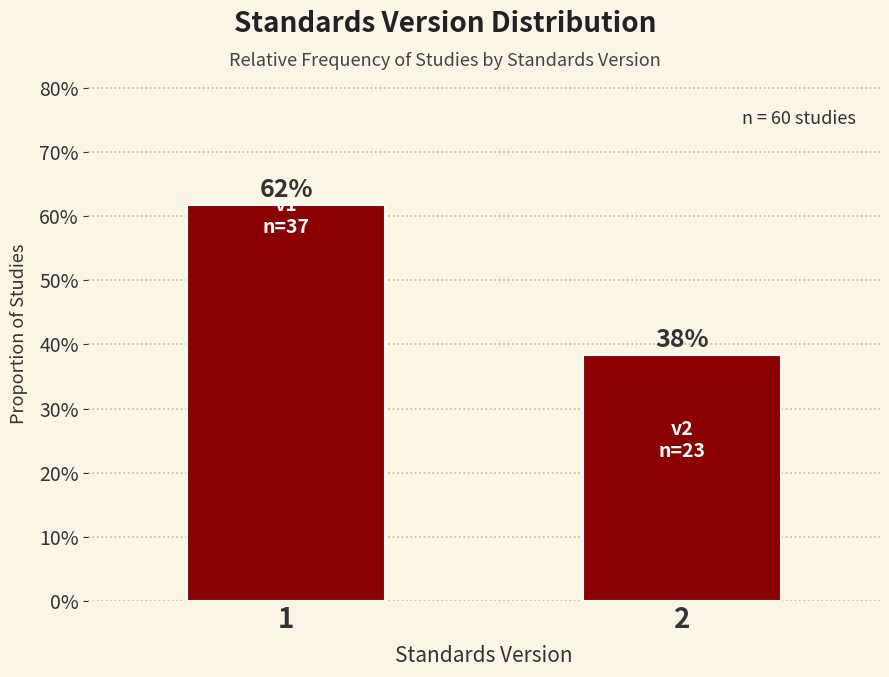

Does the chart contain any negative values?

No